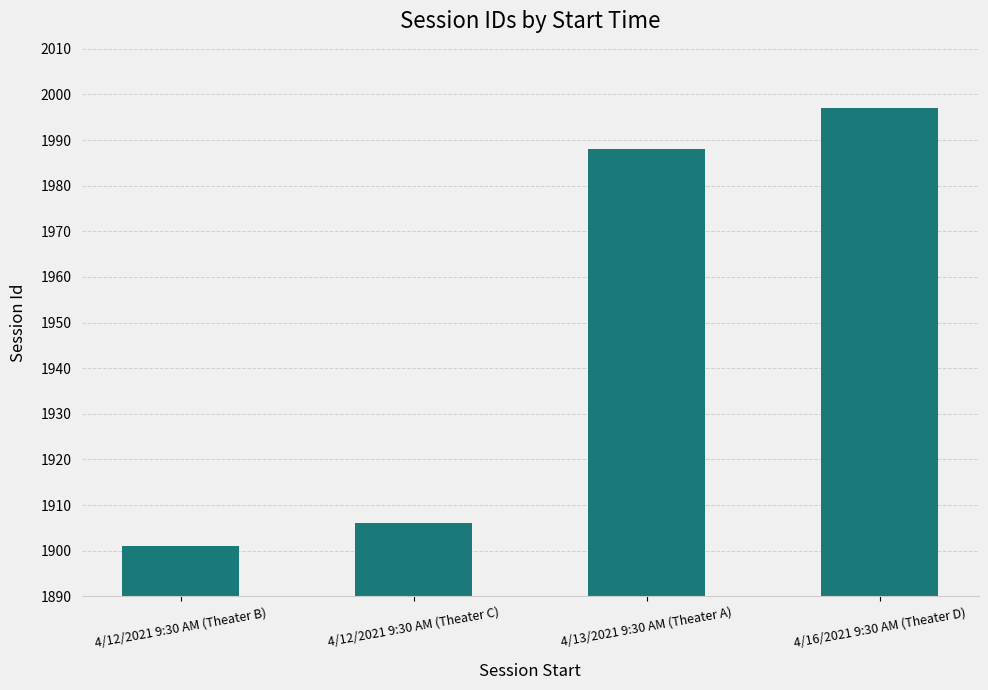

How many series are shown in this chart?

1